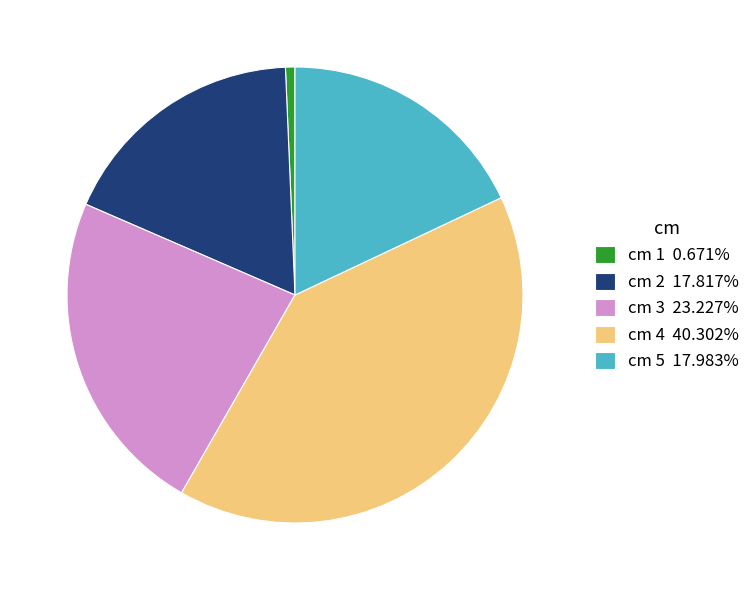

Is the sum of cm 2 17.817% and cm 1 0.671% greater than half?

No